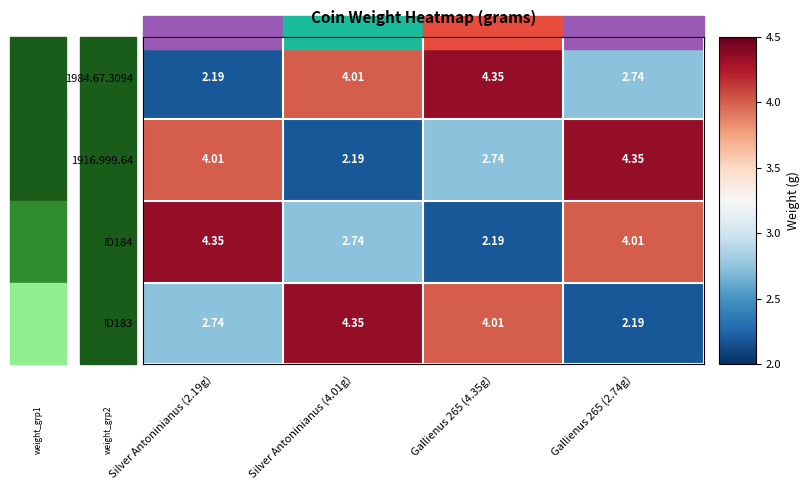

How many values in the 1984.67.3094 series exceed 4?

2